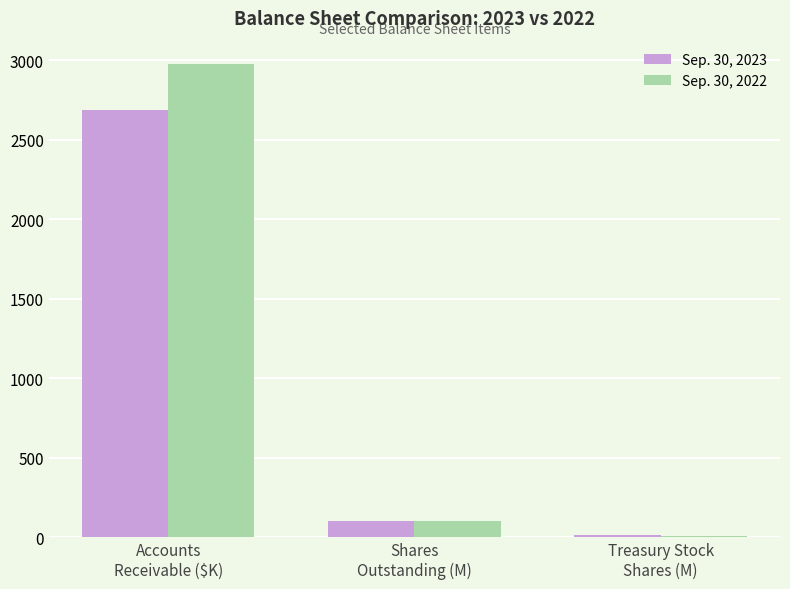

What is the maximum value shown in the chart?

2975.0